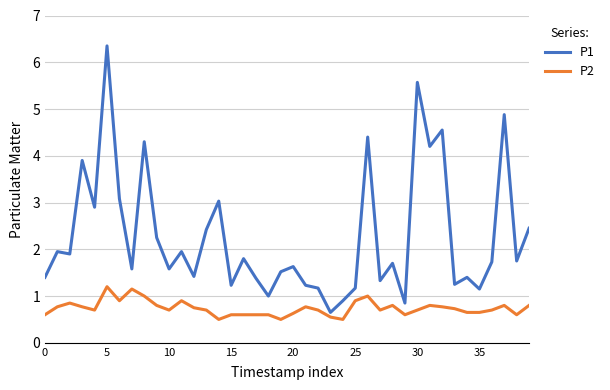

Which series has the widest spread of values?

P1